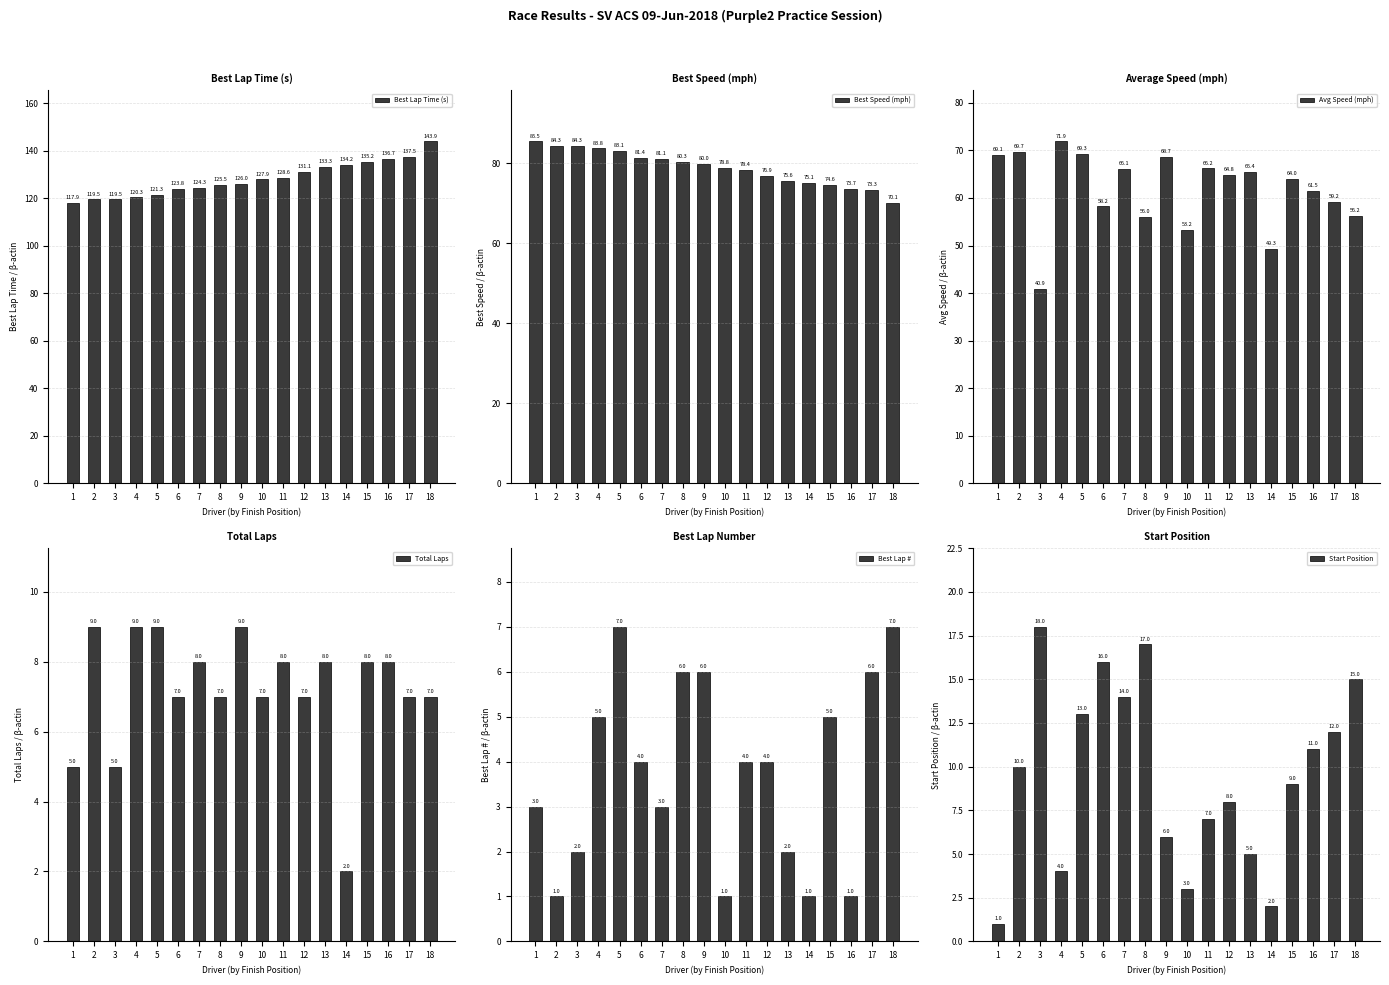

What is the greatest value displayed?

143.9